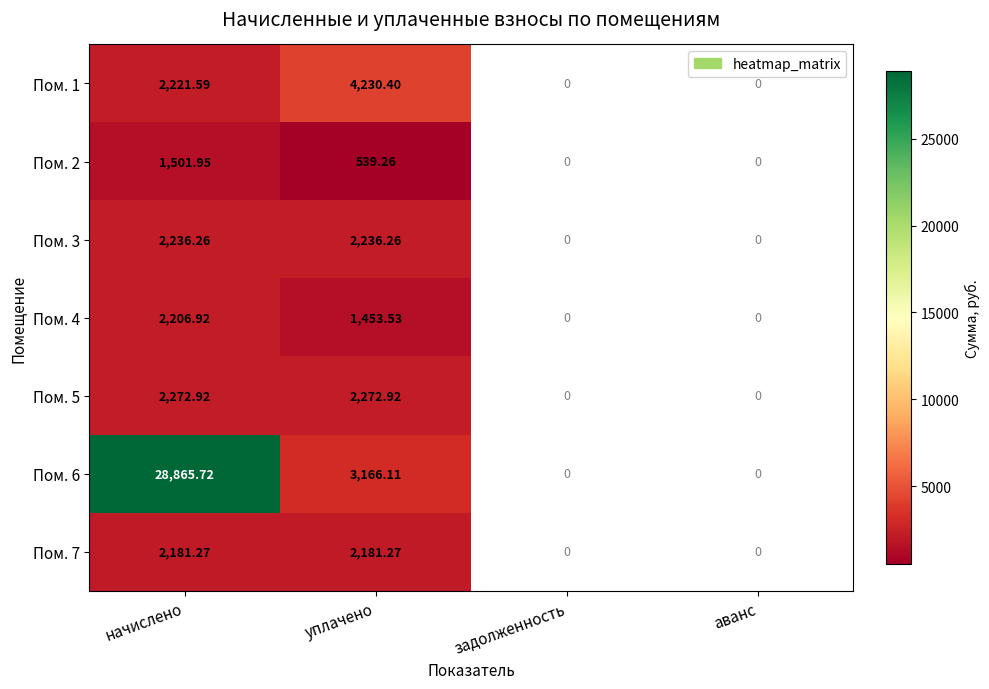

Is the value of Пом. 3 at начислено greater than the value of Пом. 1 at уплачено?

No